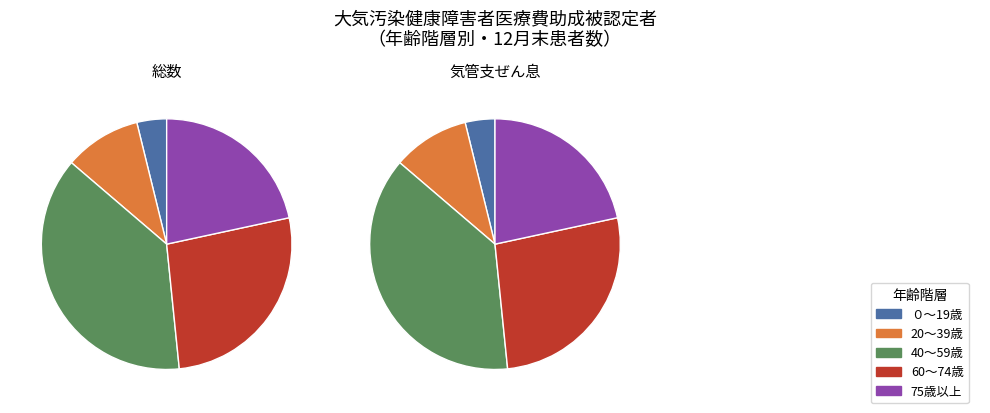

True or false: ぜん息性気管支炎 accounts for 13% of the total.

False